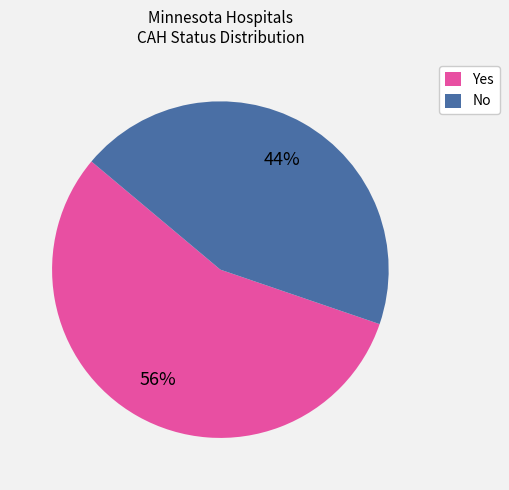

To the nearest percent, what is the difference between the largest and smallest slice percentages?

12%